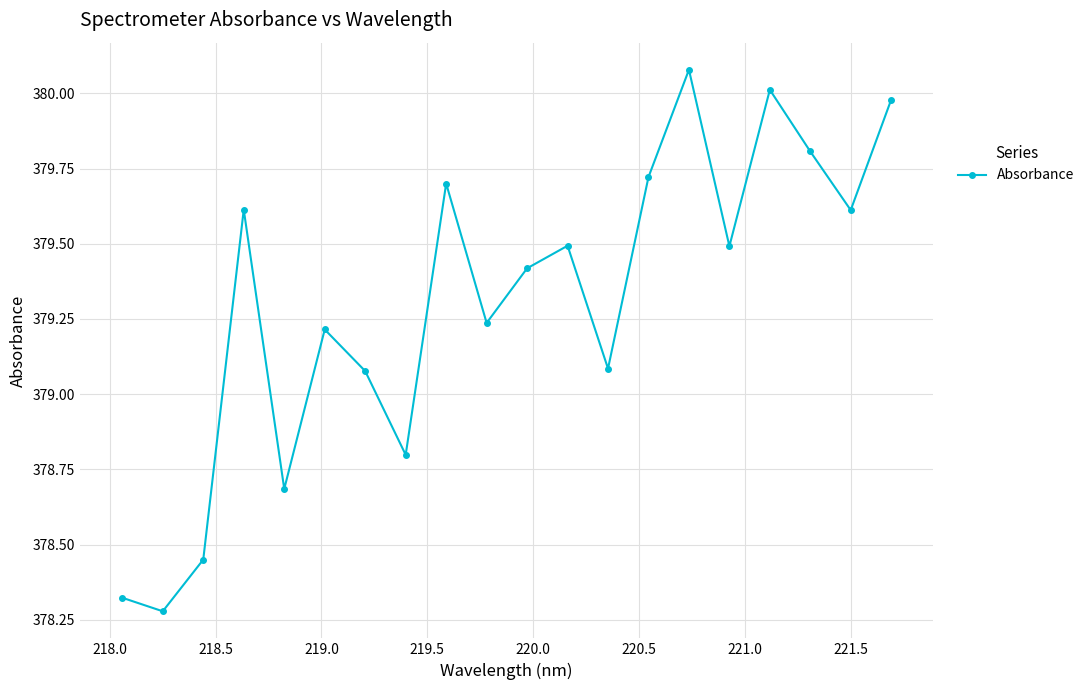

What is the value of the 18th point from the left?

379.8